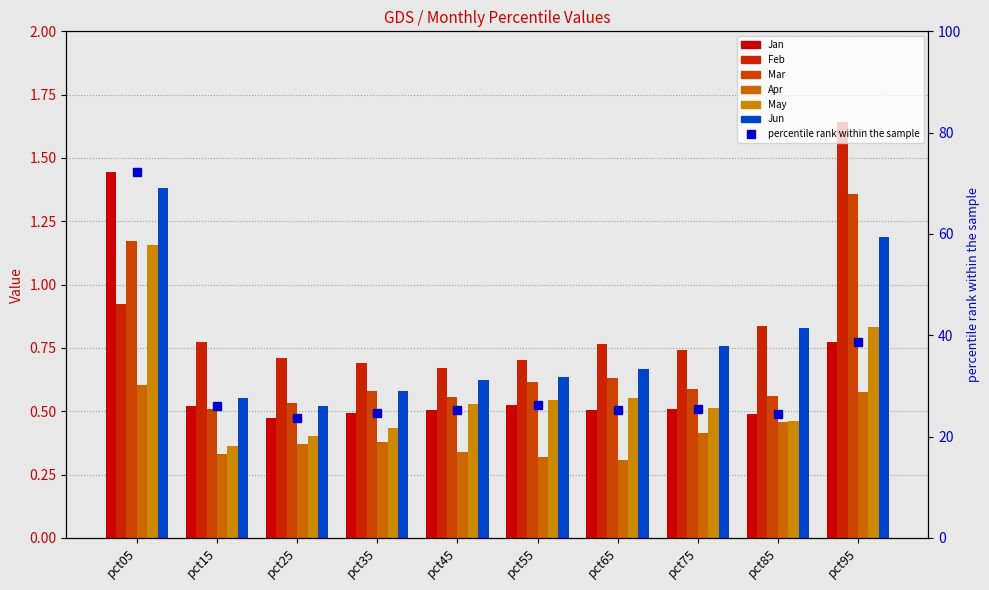

At which category does the chart reach its peak across all series?

pct05